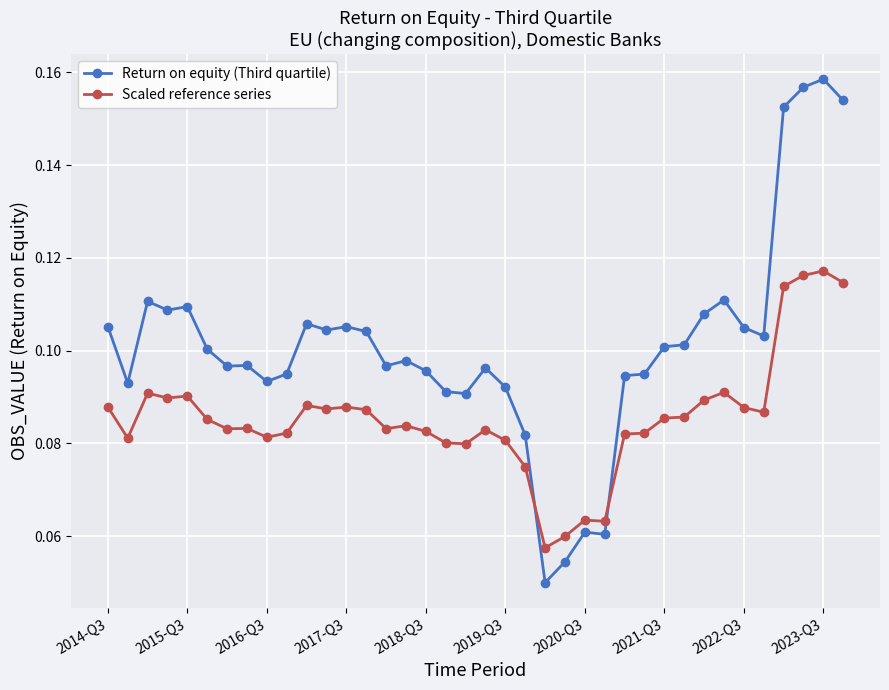

Which series has the largest total across all categories?

Return on equity (Third quartile)